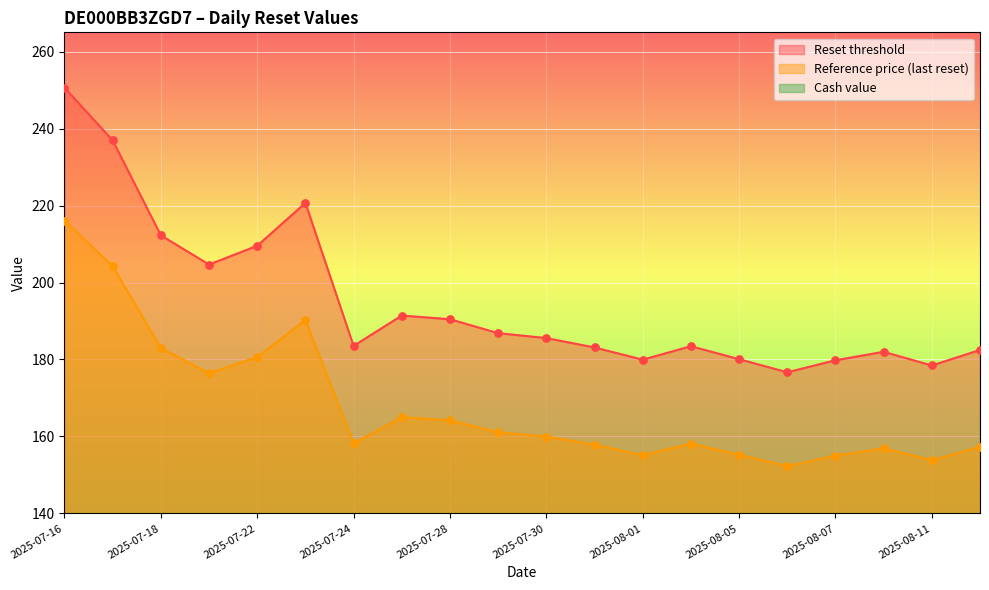

Which series has the largest total across all categories?

Reset threshold